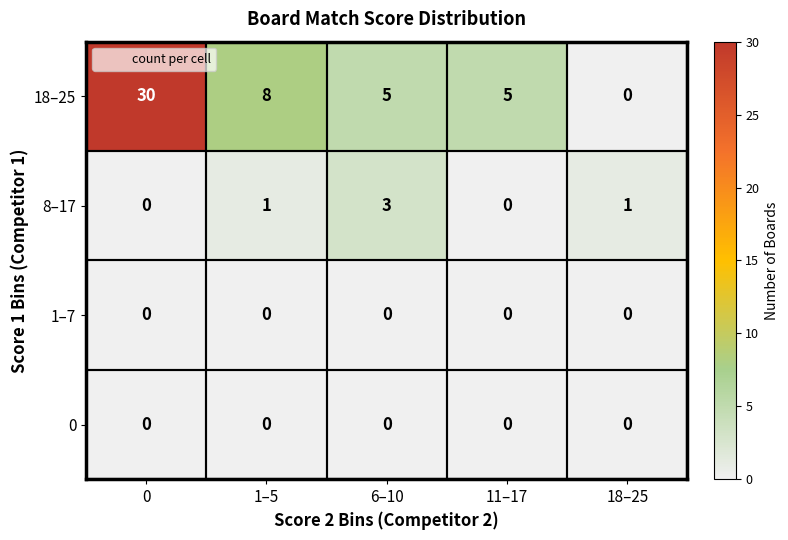

Is the value of 18–25 at 6–10 greater than the value of 0 at 0?

Yes